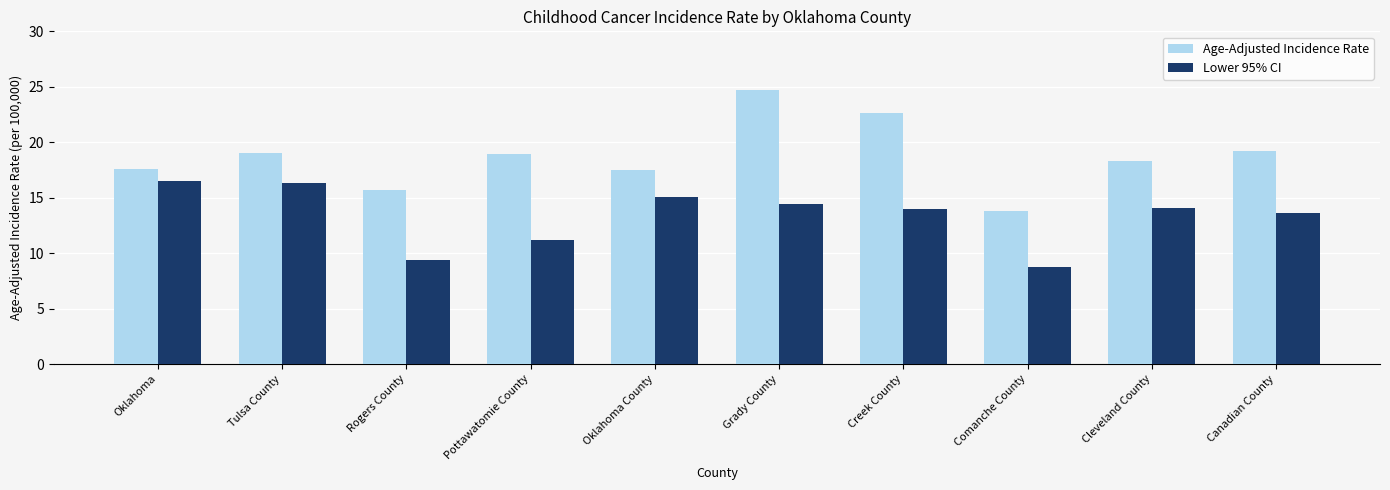

List the series in order of their overall mean, lowest first.

Lower 95% CI, Age-Adjusted Incidence Rate